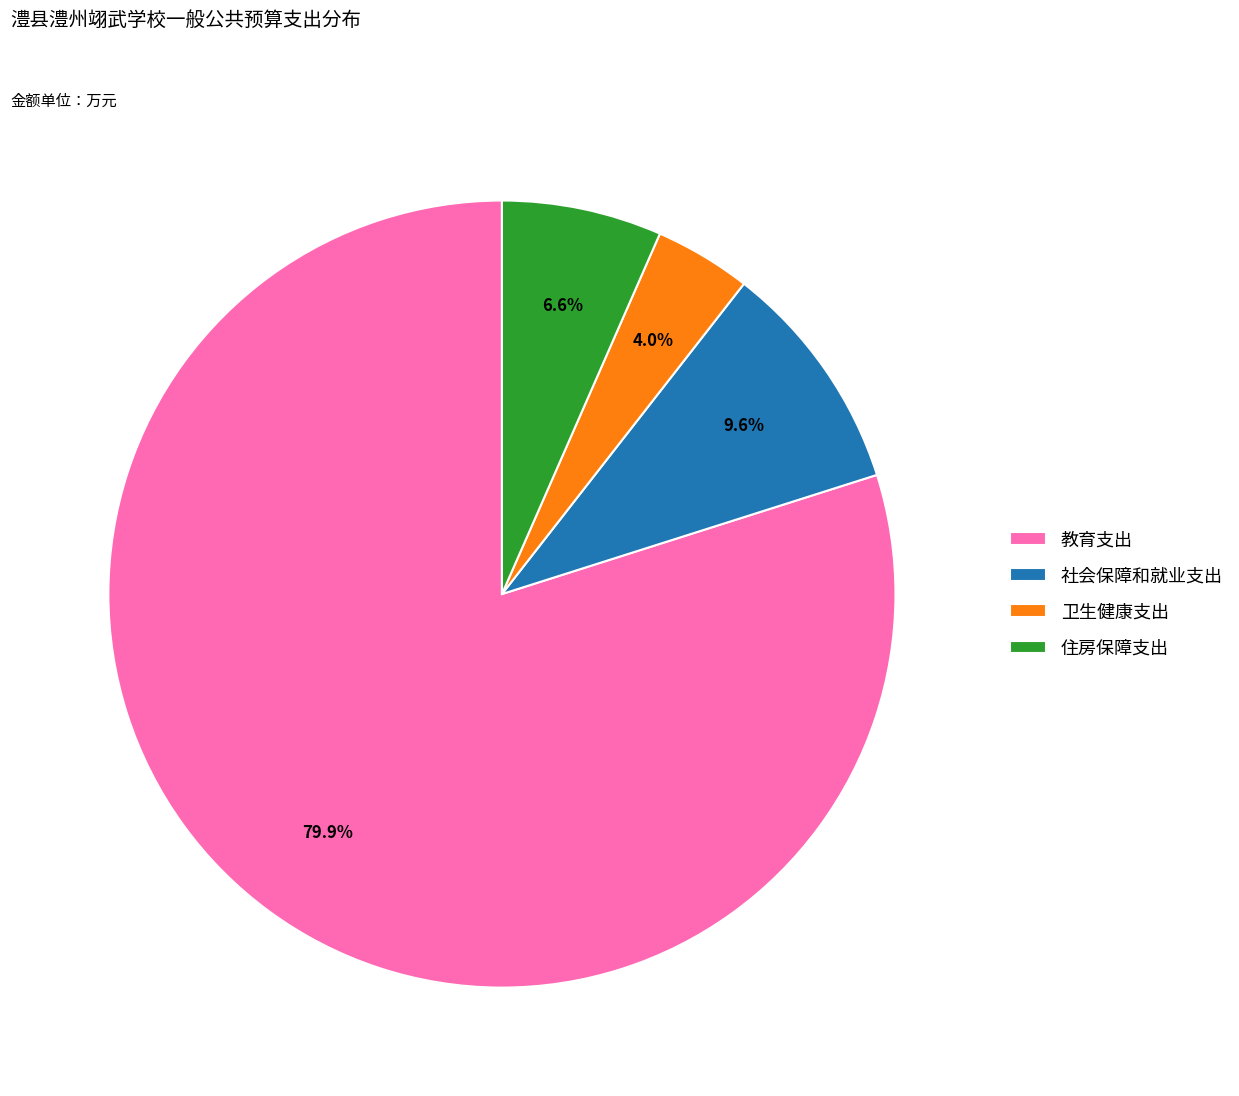

What percentage is the 社会保障和就业支出 slice, to the nearest percent?

10%